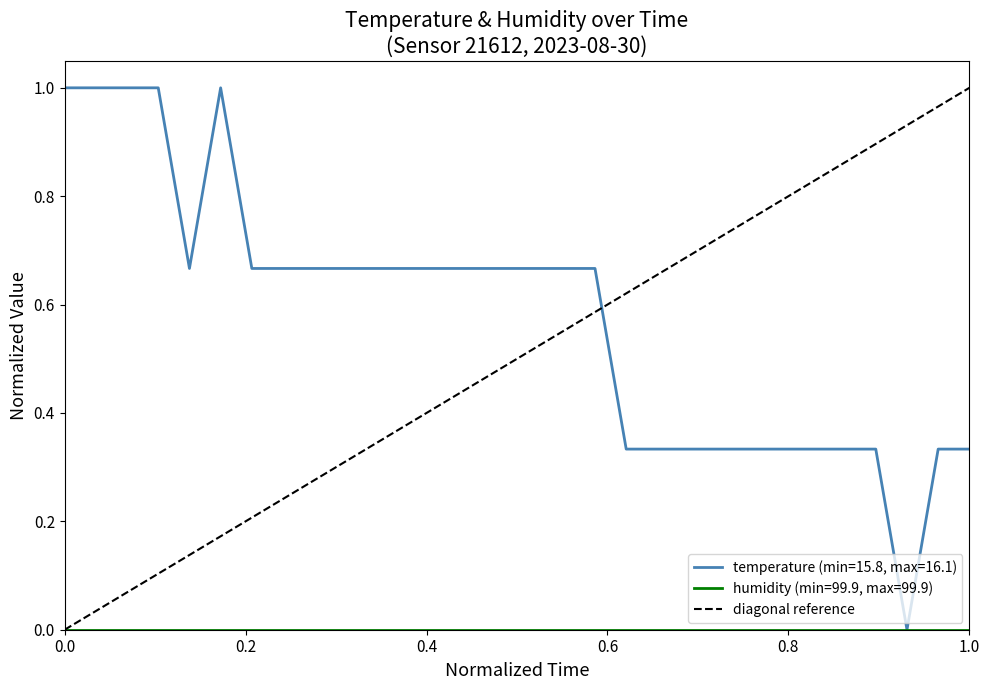

What is the highest value of the temperature (min=15.8, max=16.1) series?

1.0